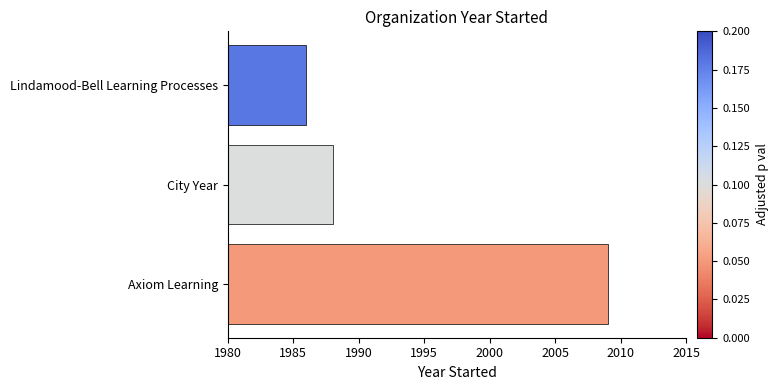

What is the average value?

1994